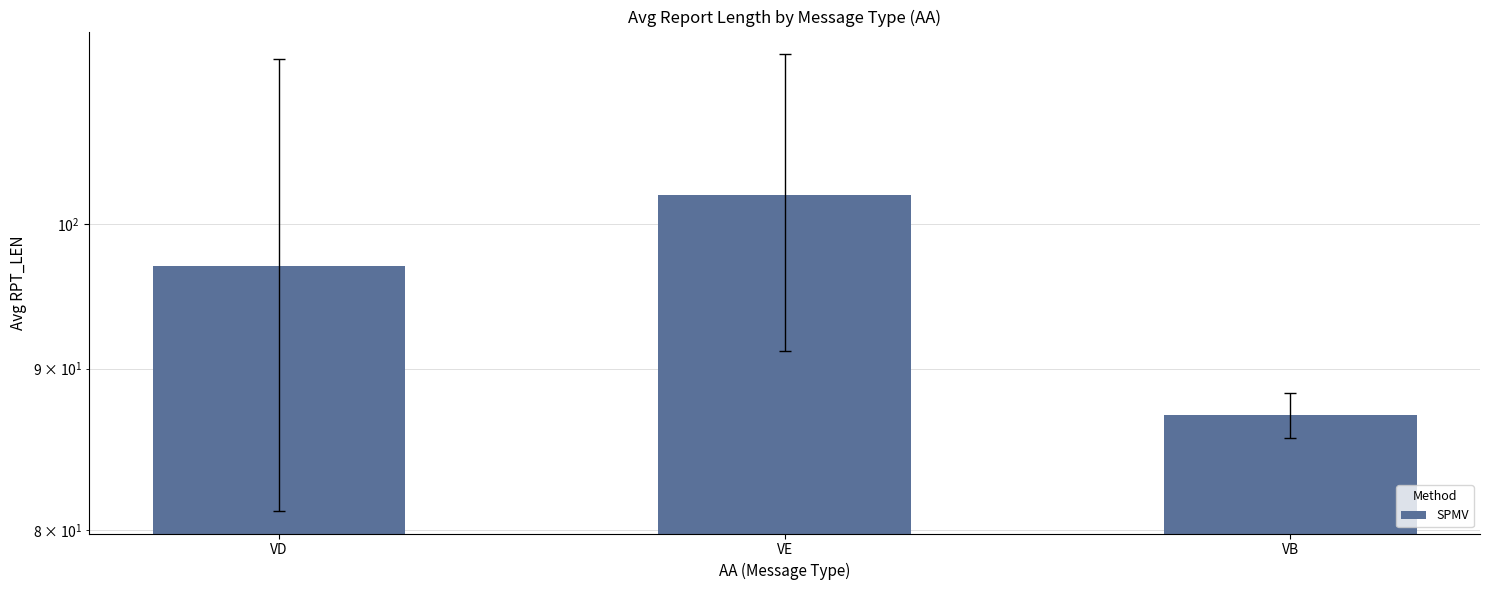

How many values are below 96?

1